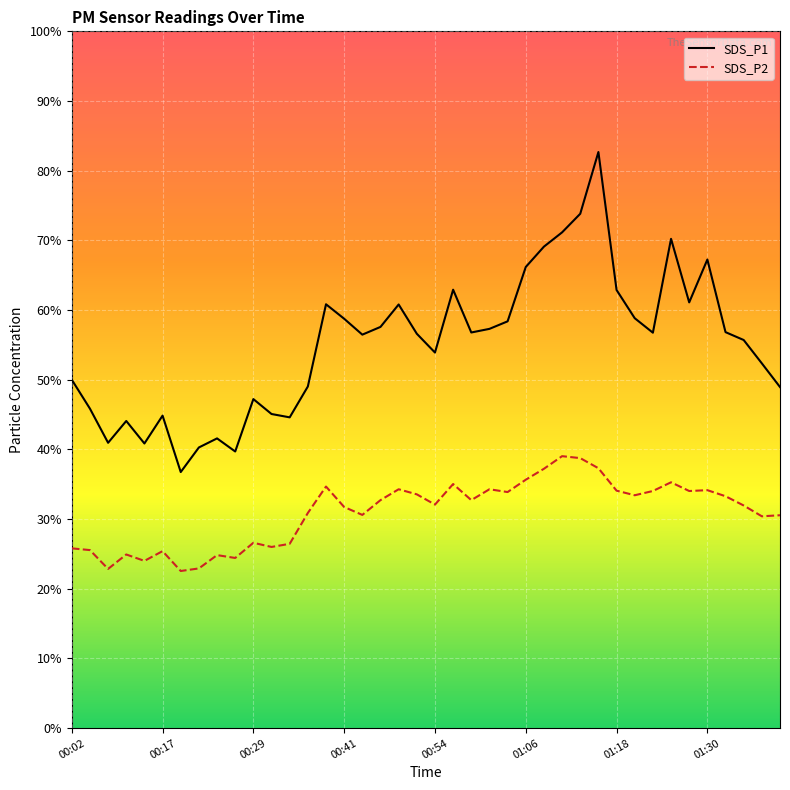

True or false: SDS_P1 and SDS_P2 cross at least once.

False